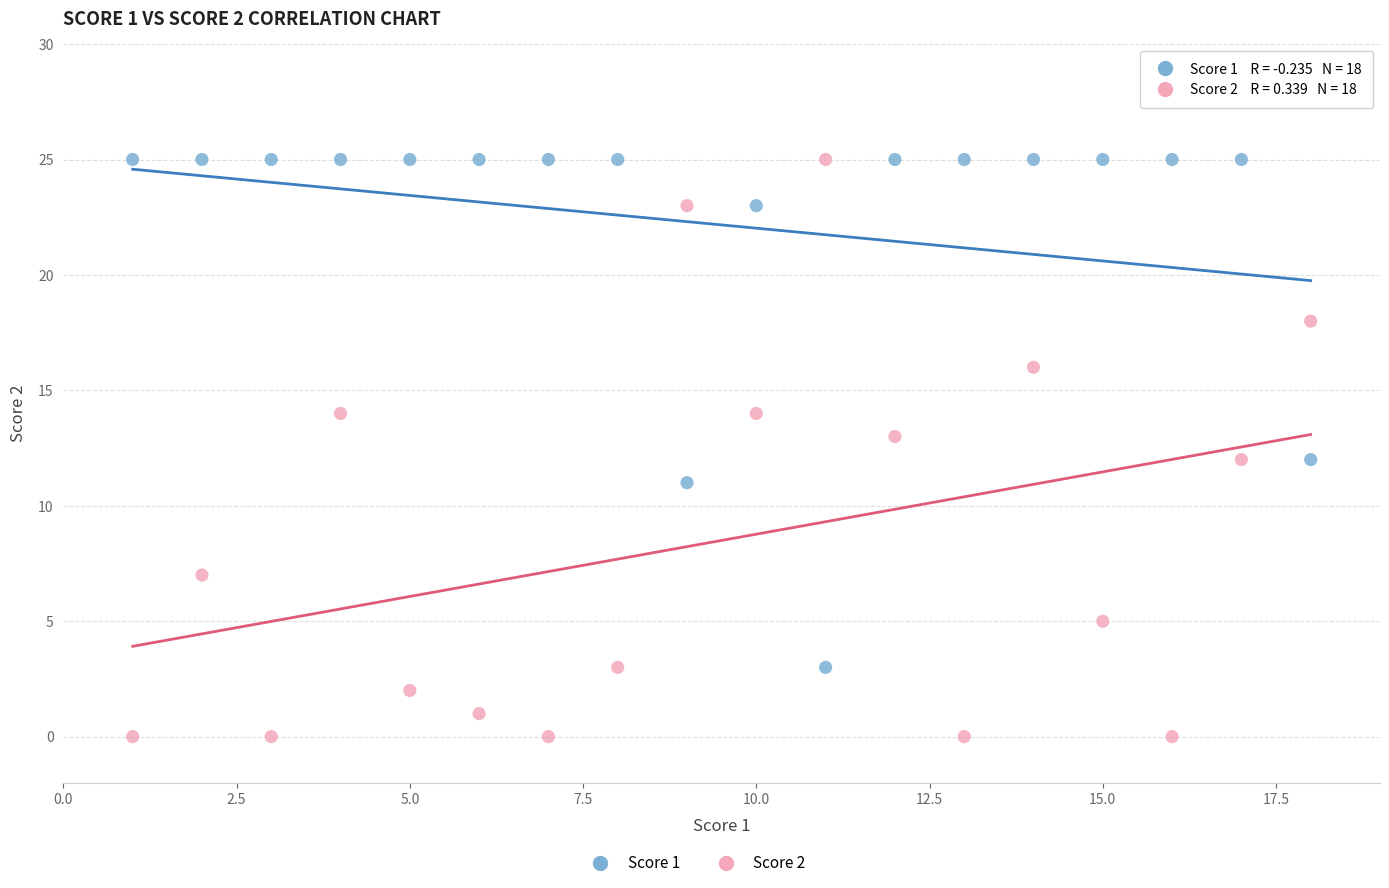

Which series contains the lowest Y value?

Score 2